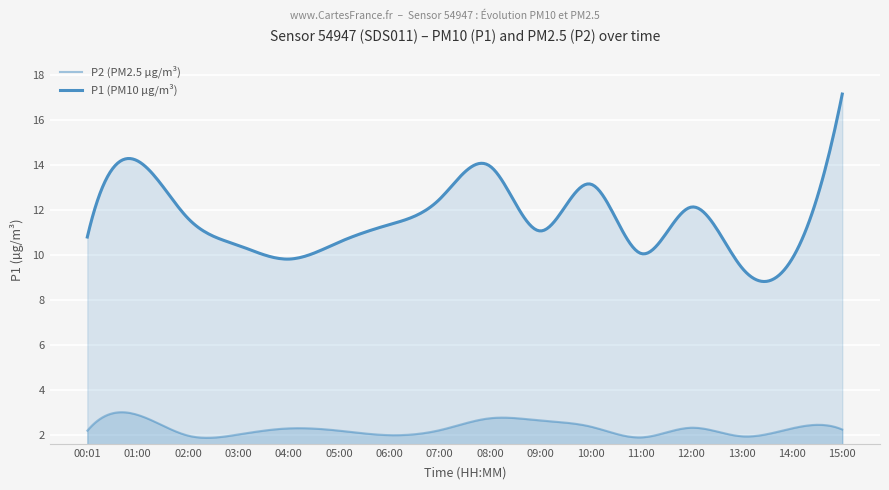

How many interior local valleys does the P1 series have?

4